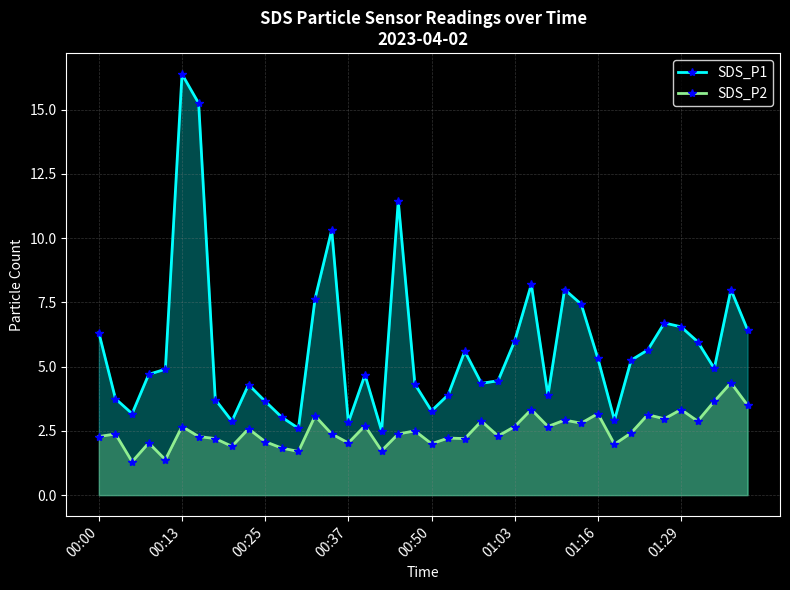

How many interior local valleys does the SDS_P2 series have?

14